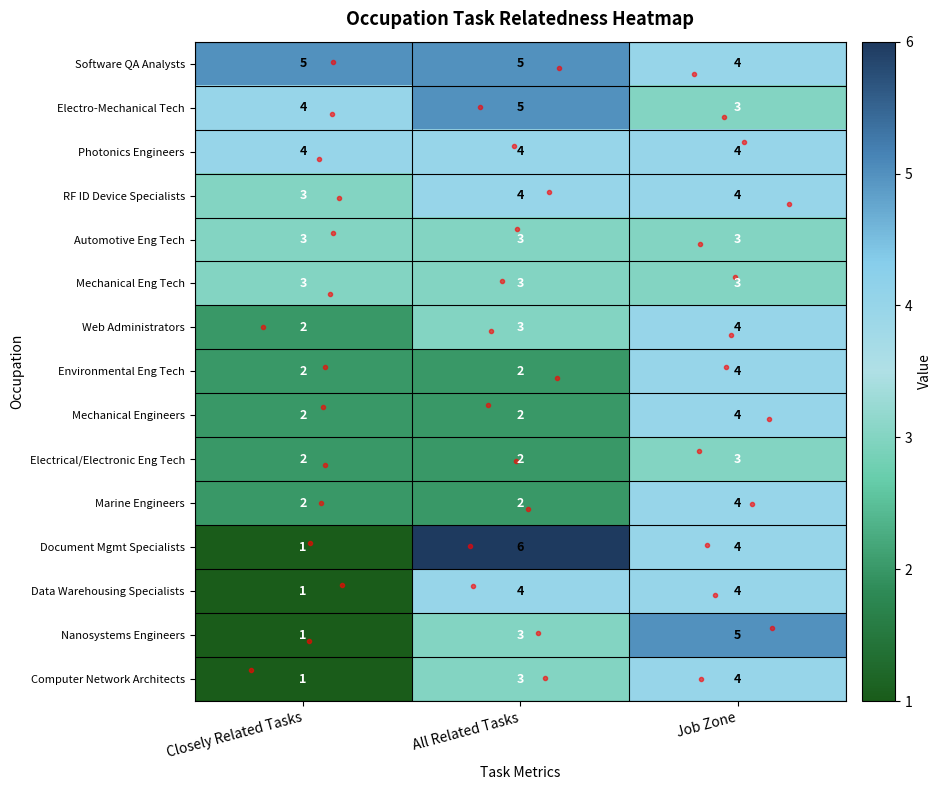

How many categories are shown in the chart?

3